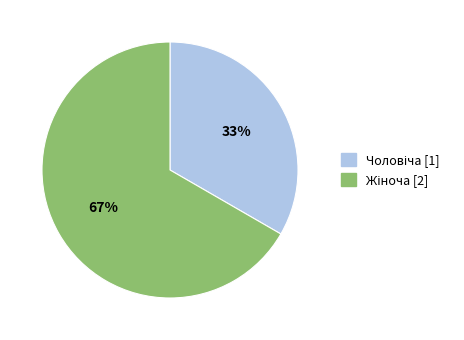

Is there any slice that represents more than half of the pie?

Yes